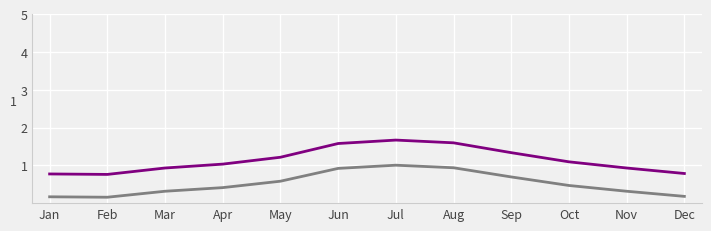

What is the total value across all series at Aug?

2.5